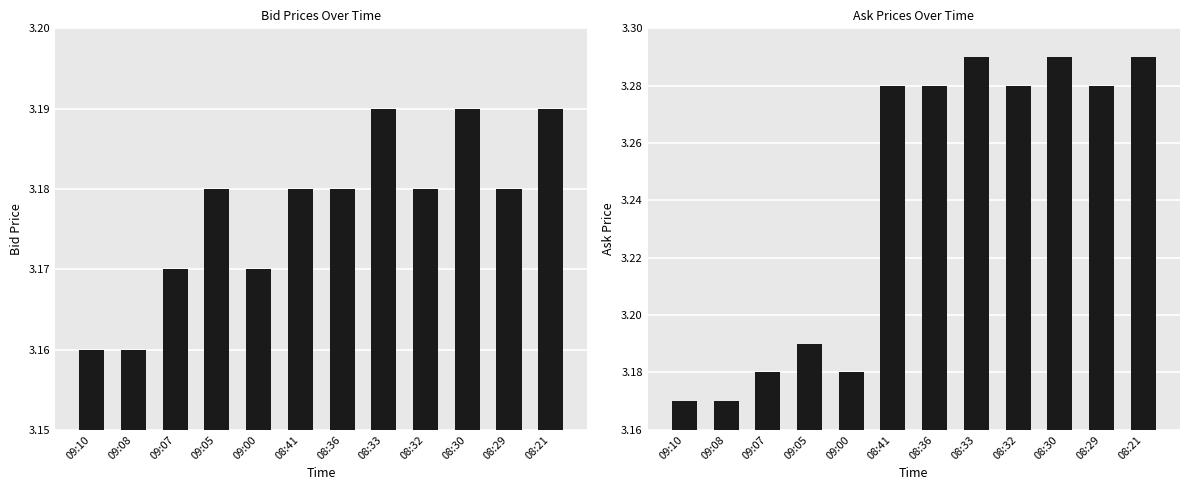

List the labels in order of Bid value, smallest first.

09:10, 09:08, 09:07, 09:00, 09:05, 08:41, 08:36, 08:32, 08:29, 08:33, 08:30, 08:21